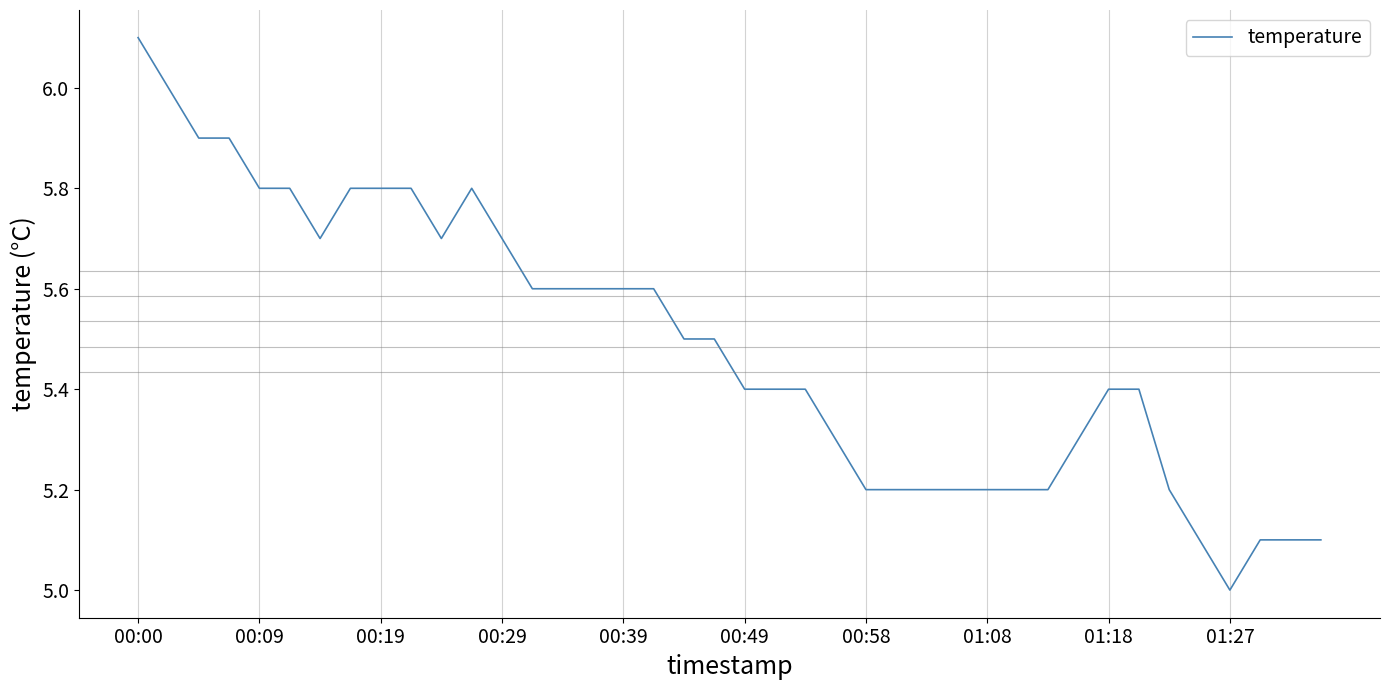

What is the difference between the maximum and minimum values?

1.1